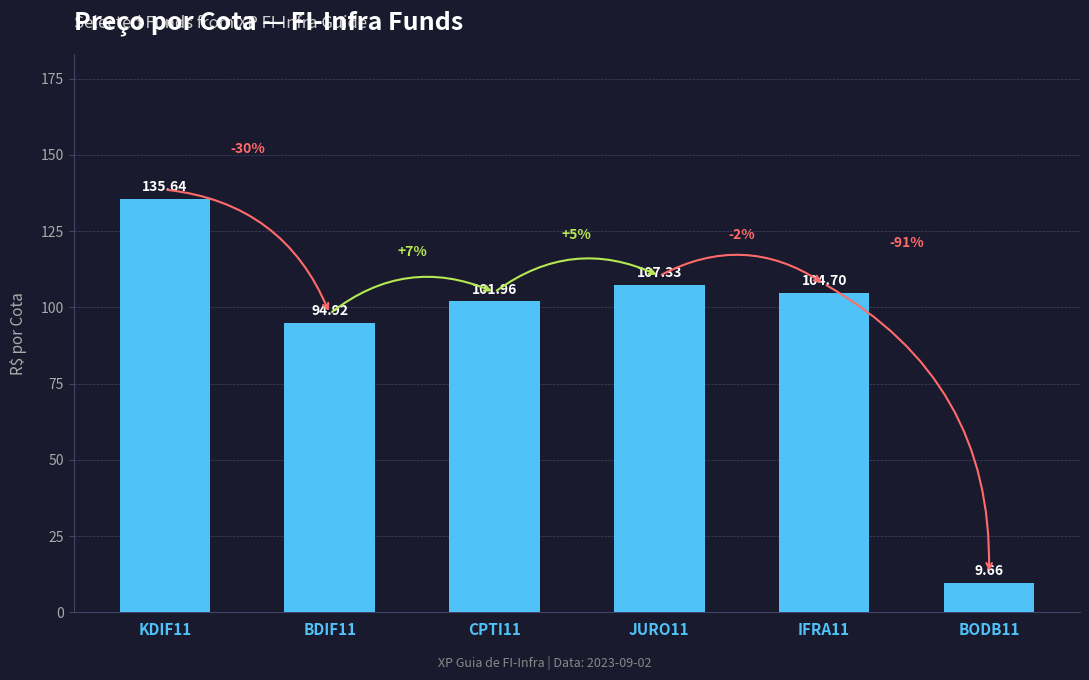

What is the change in value from KDIF11 to JURO11?

-28.3